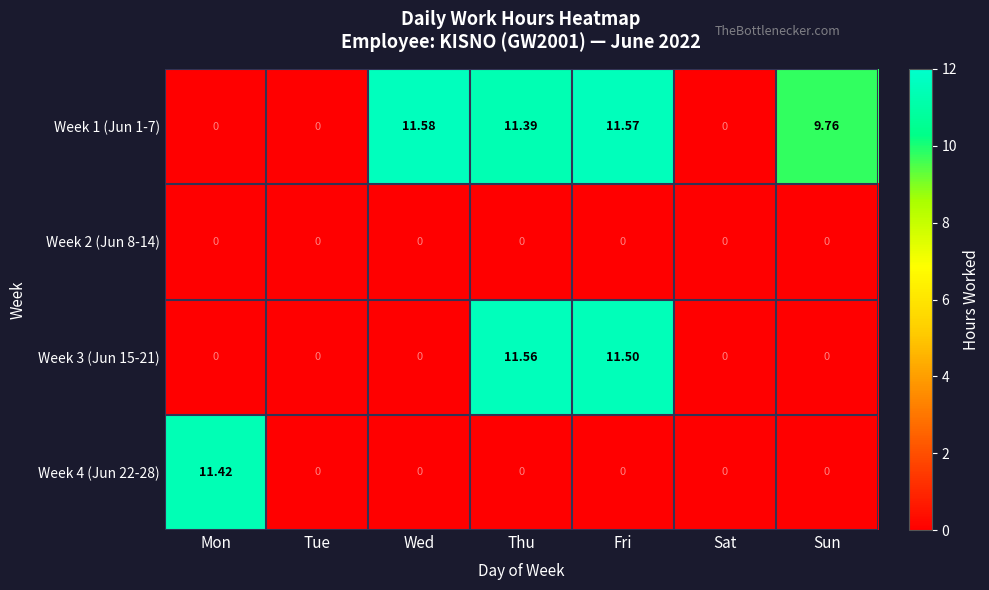

Where is Week 1 (Jun 1-7) nearest to the value 5?

Sun